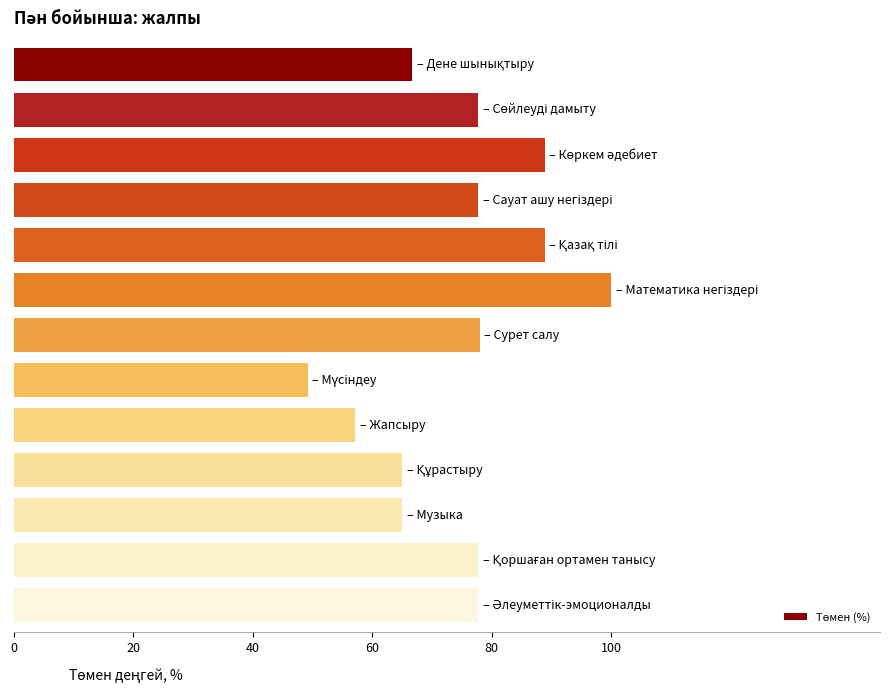

What is the difference between the second highest and minimum values?

39.7